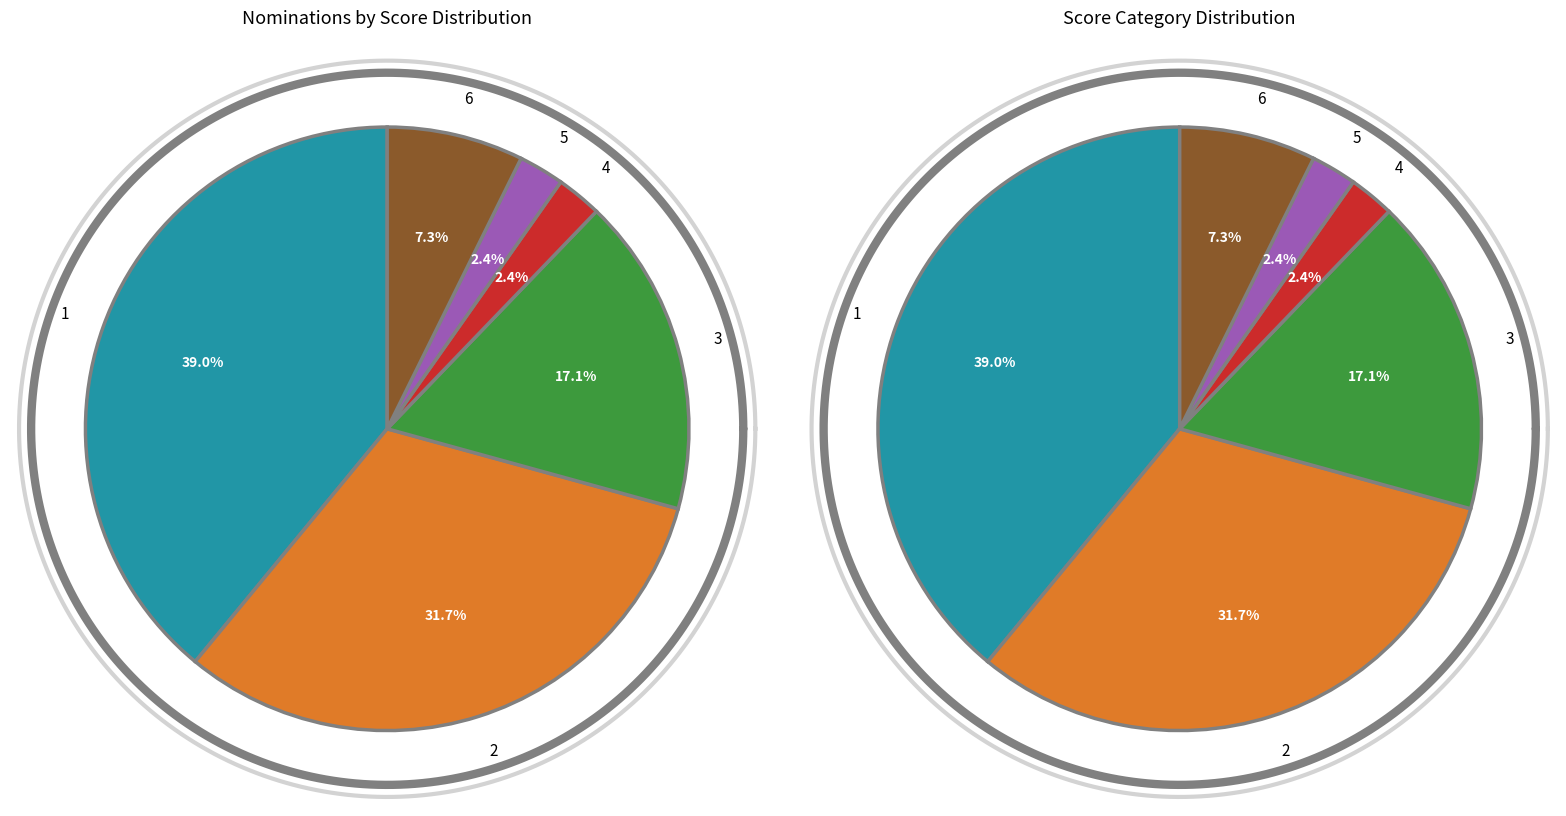

Between 6 and 2, which is larger?

2